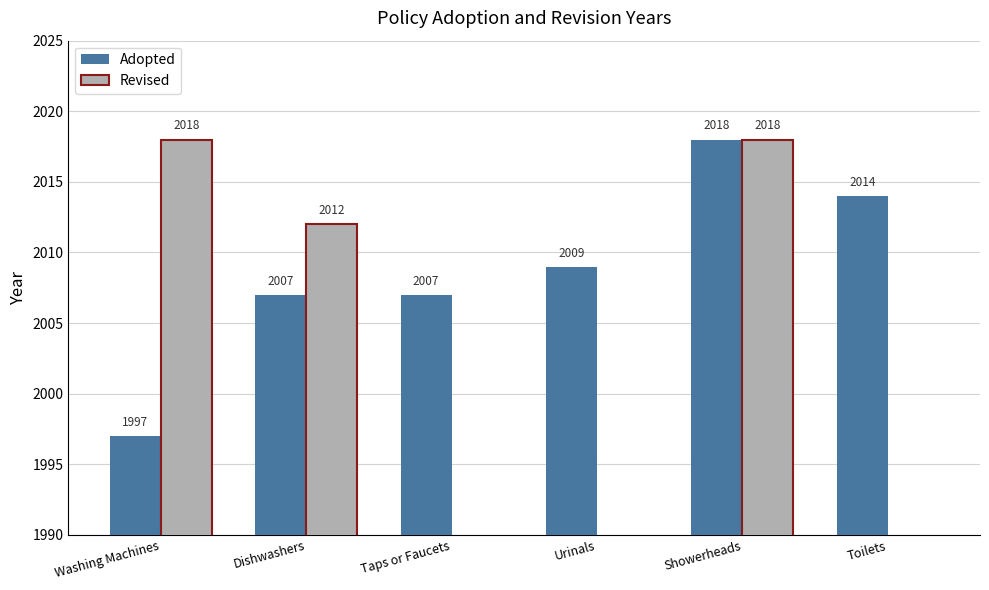

How many bars are there in each group?

2